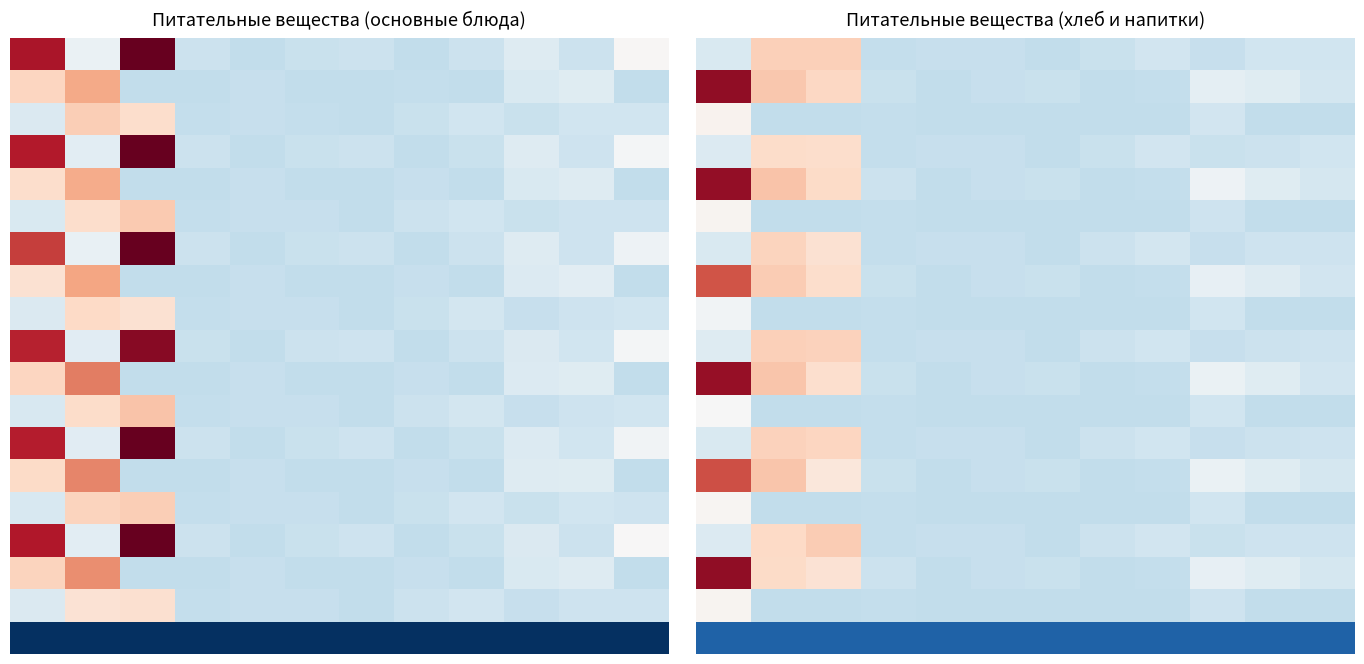

What is the total value across all series at 7?

-106.4